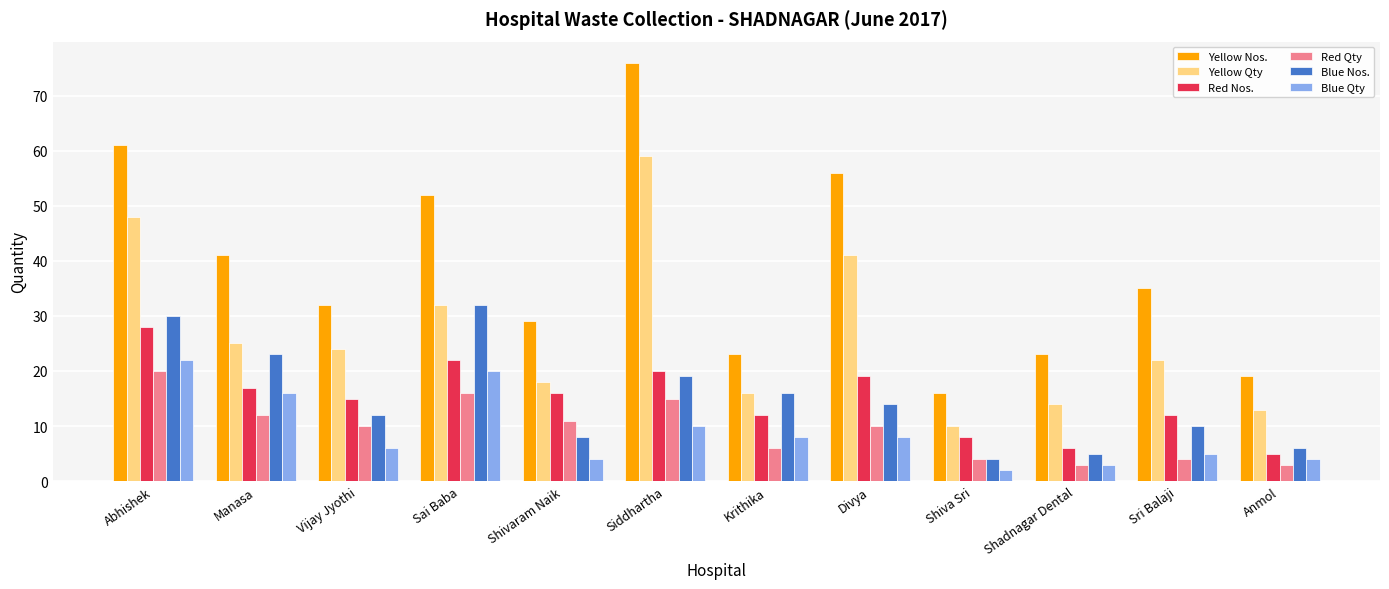

What is the sum of all Red Qty values?

114